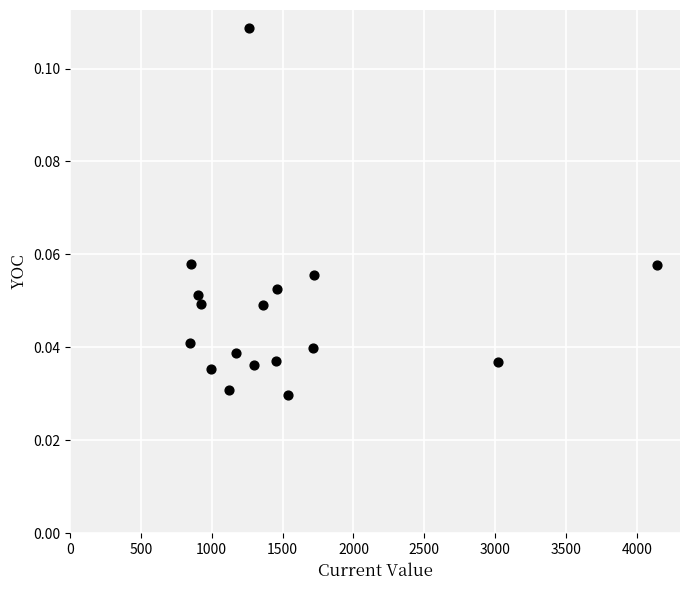

What is the range of X values (max minus min)?

3292.8